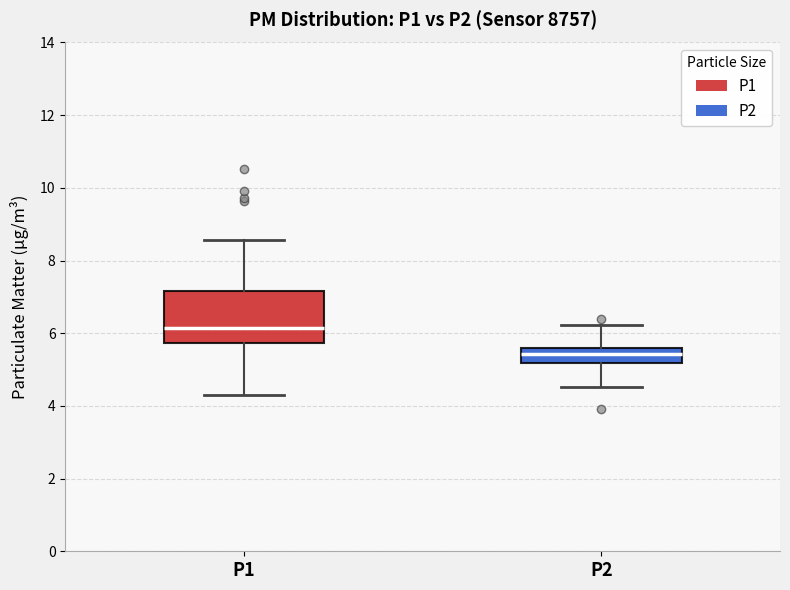

Which box has the lowest median line?

P2